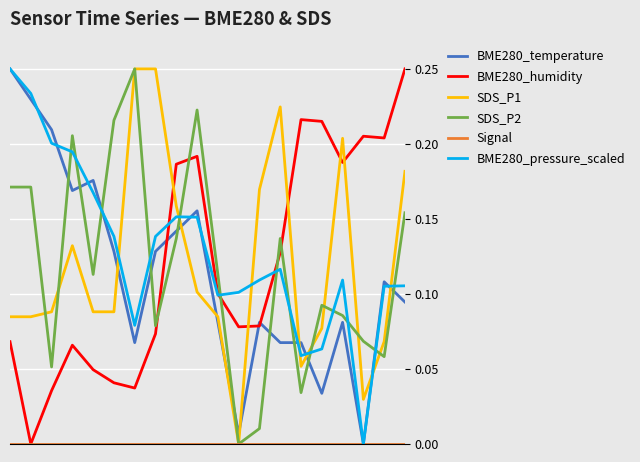

How many lines are shown in the chart?

6